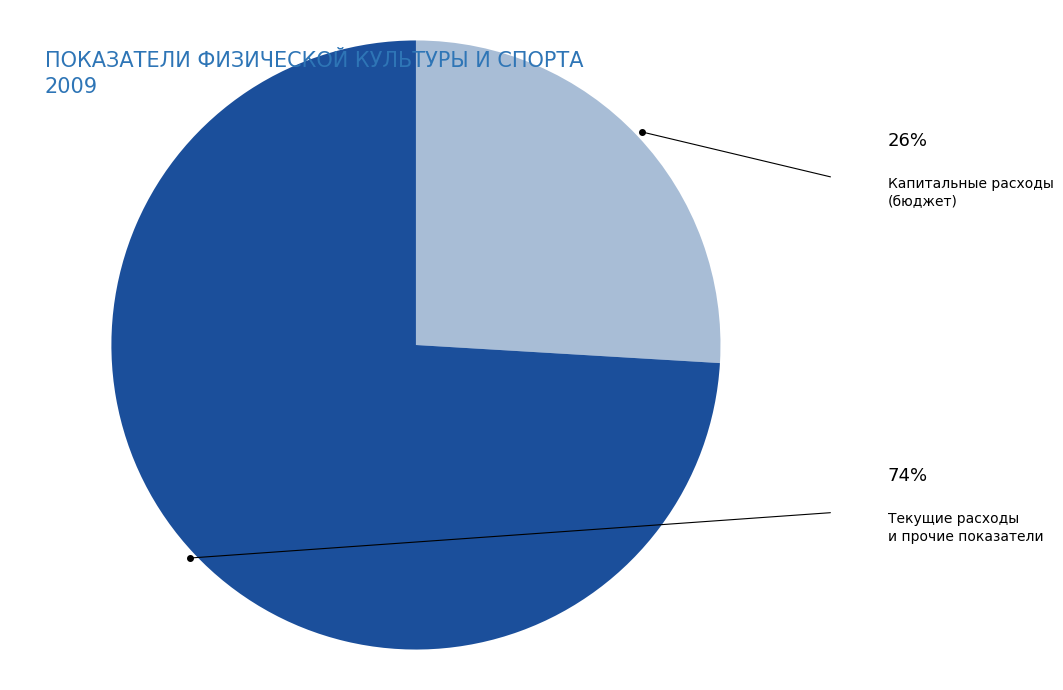

Is there any slice that represents more than half of the pie?

Yes